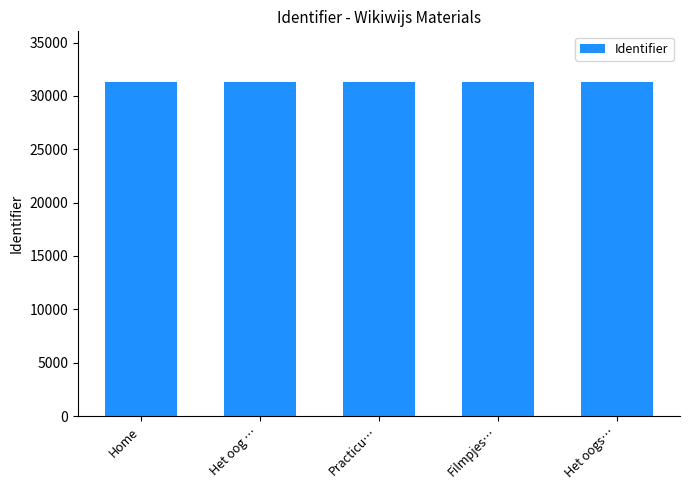

The chart shows a value of 15935 at Het oogs…. True or false?

False